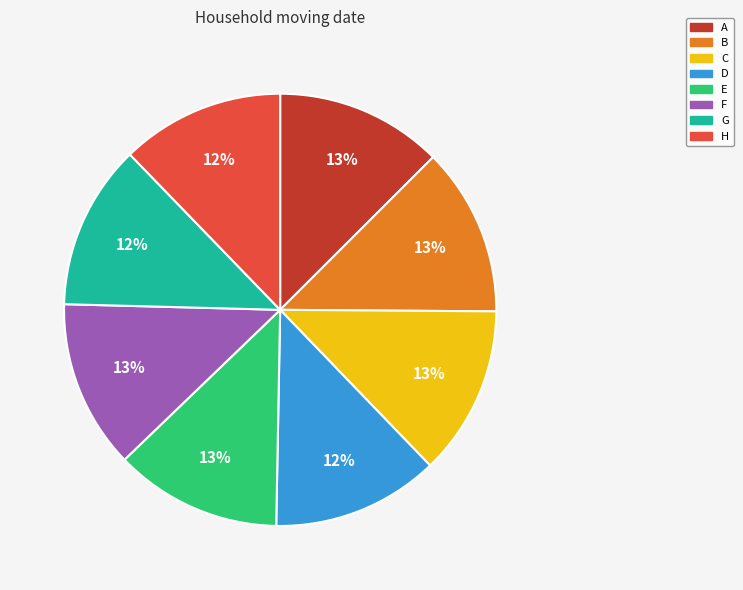

To the nearest percent, what percentage of the pie is H?

12%